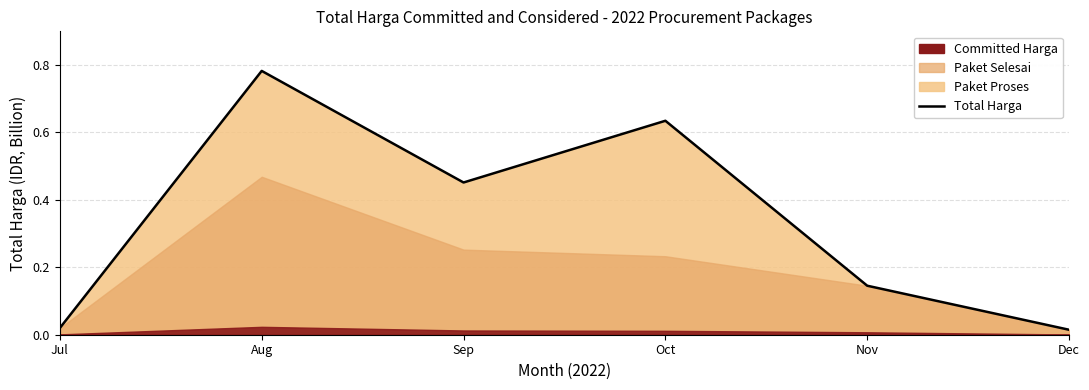

How many interior local valleys (lower than both neighbors) does the data have?

1